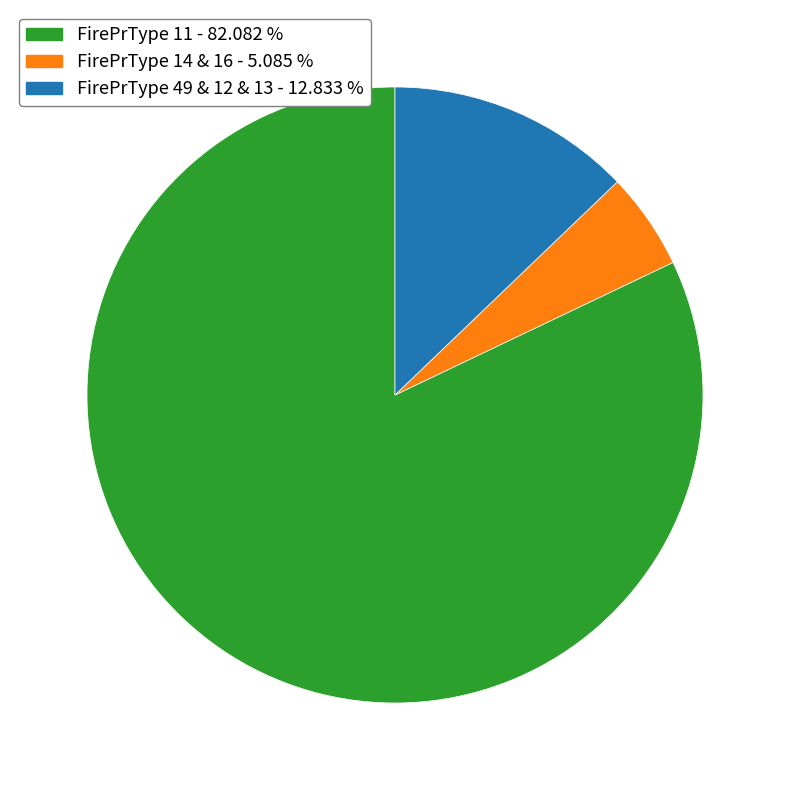

Is there any slice that represents more than half of the pie?

Yes